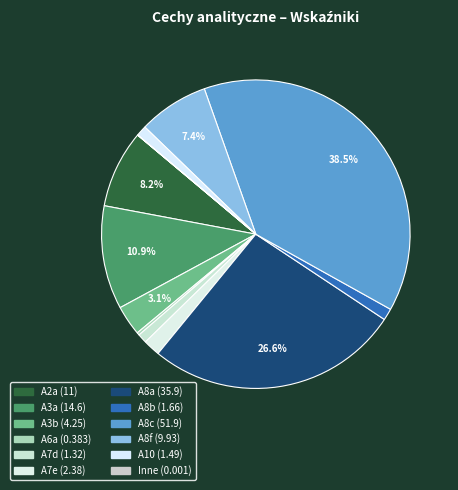

How many slices are in this pie chart?

12